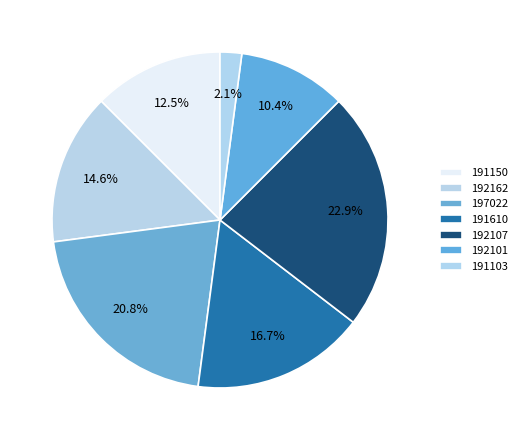

To the nearest percent, what percentage of the pie is 197022?

21%